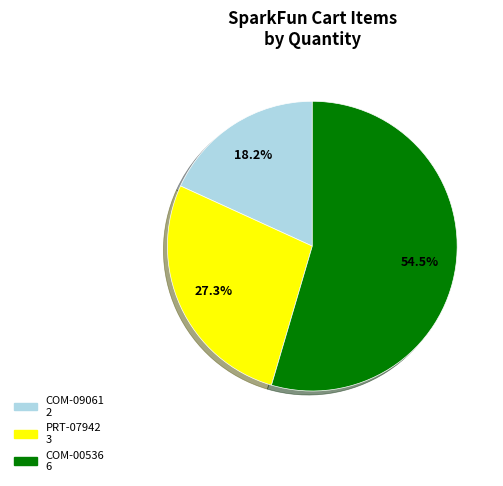

True or false: PRT-07942 accounts for 35% of the total.

False